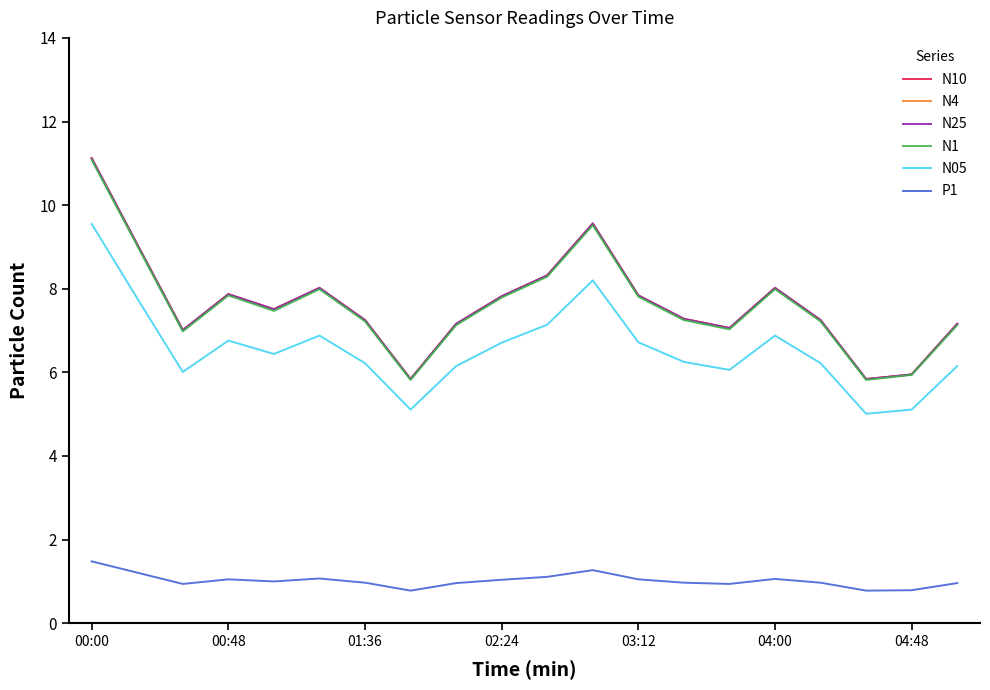

Does the chart have visible grid lines?

No